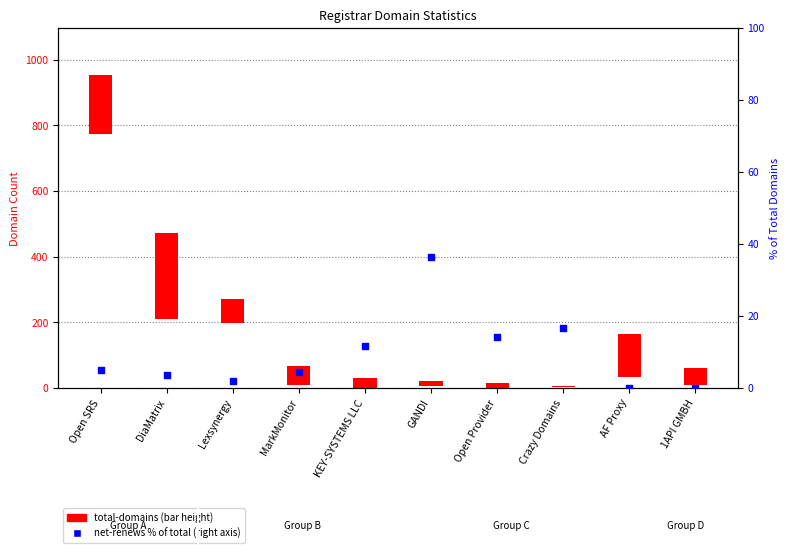

Is the value of total-domains at 1API GMBH greater than the value of net-renews % of total at Open SRS?

Yes